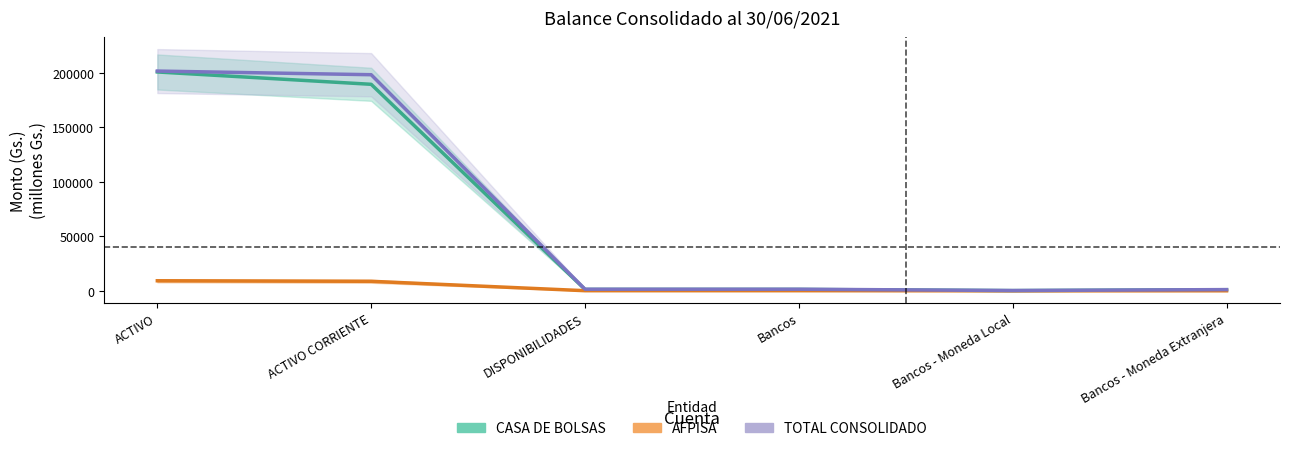

Which series has the largest total across all categories?

TOTAL CONSOLIDADO